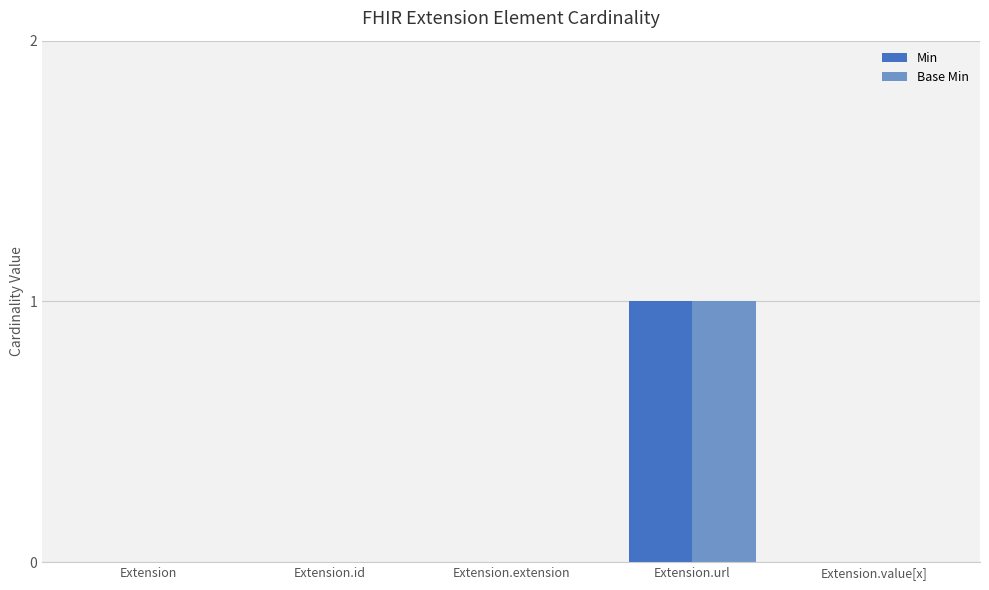

What is the sum of all Base Min values?

1